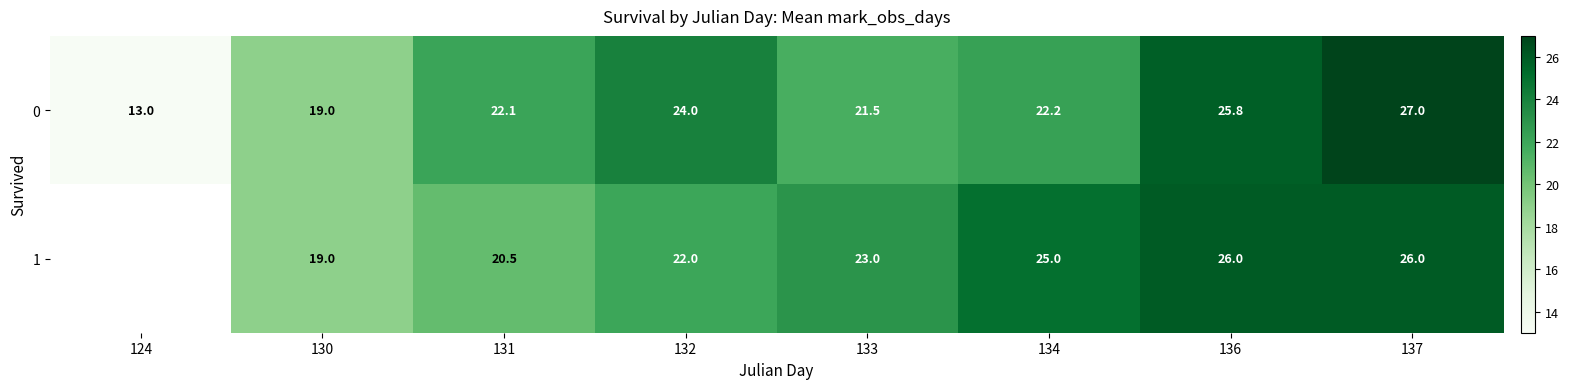

Read the 0 value at 136.

25.8